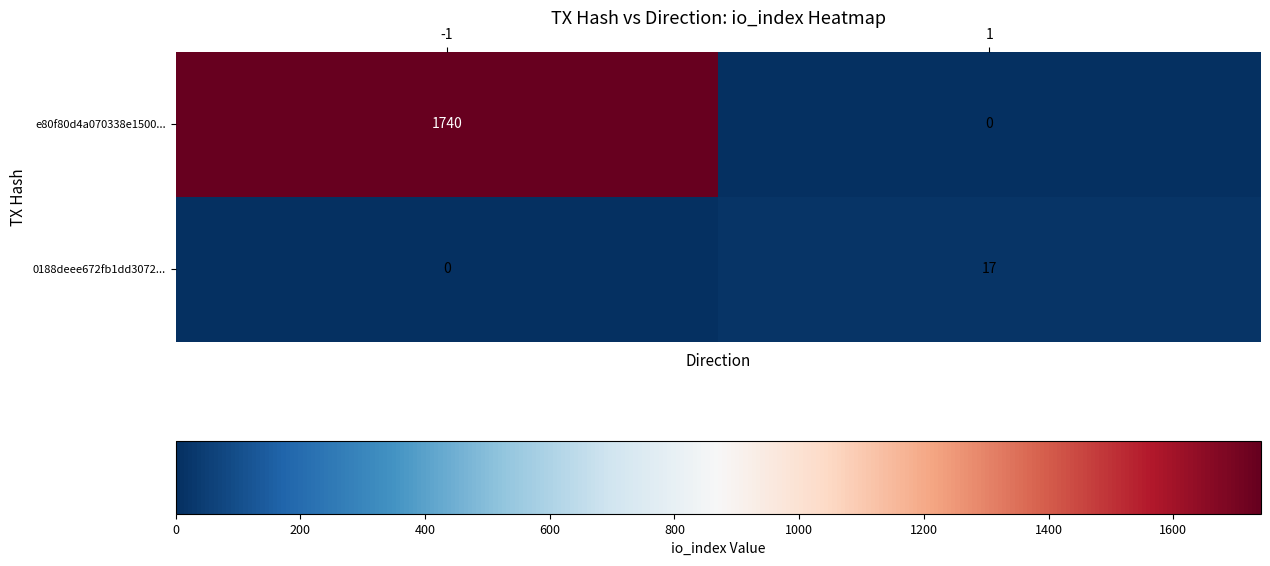

How many data points does each series have?

2